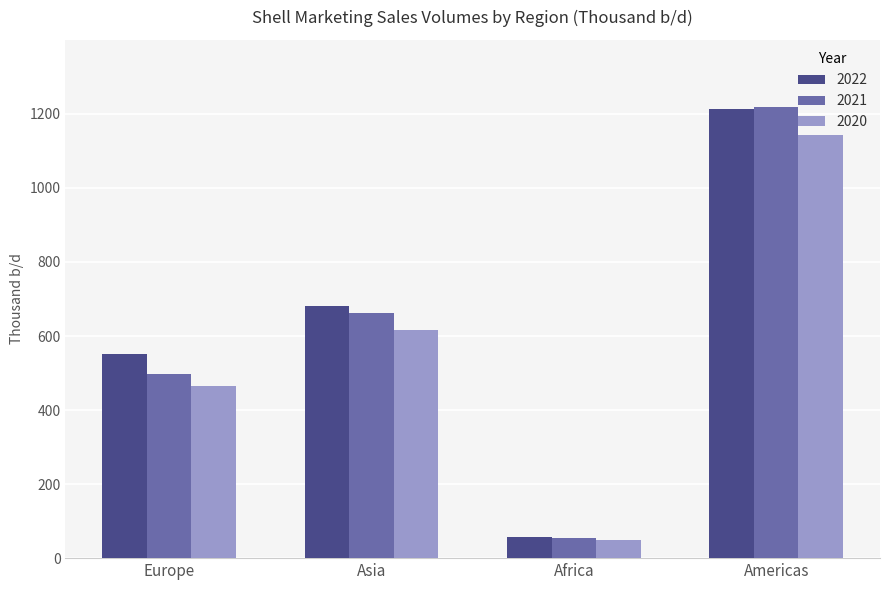

What is the total value across all series at Africa?

163